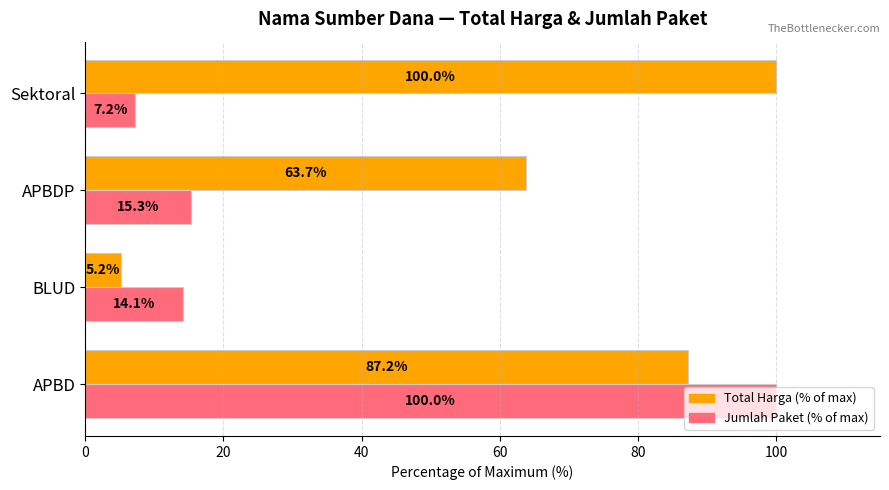

What is the approximate value of Total Harga (% of max) at APBD?

87.2